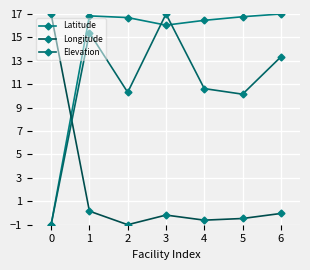

In Latitude, how many points are higher than both neighbors (excluding endpoints)?

1